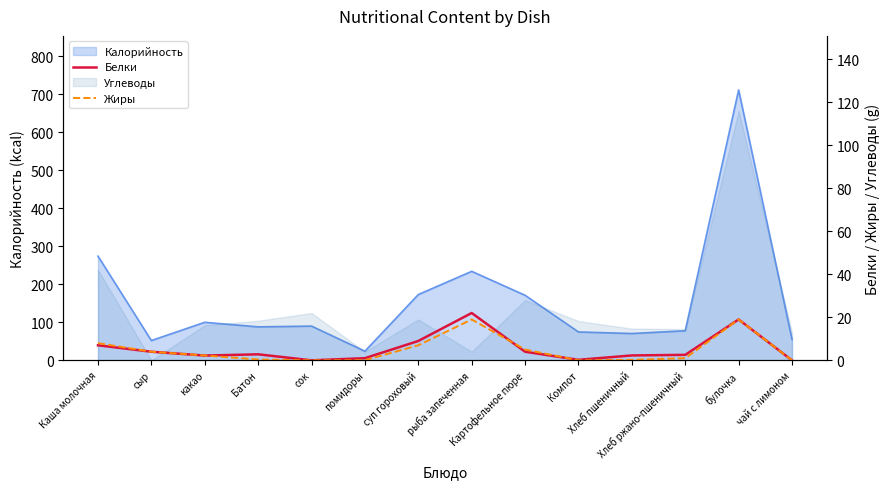

How many data points in Белки are above 2?

10